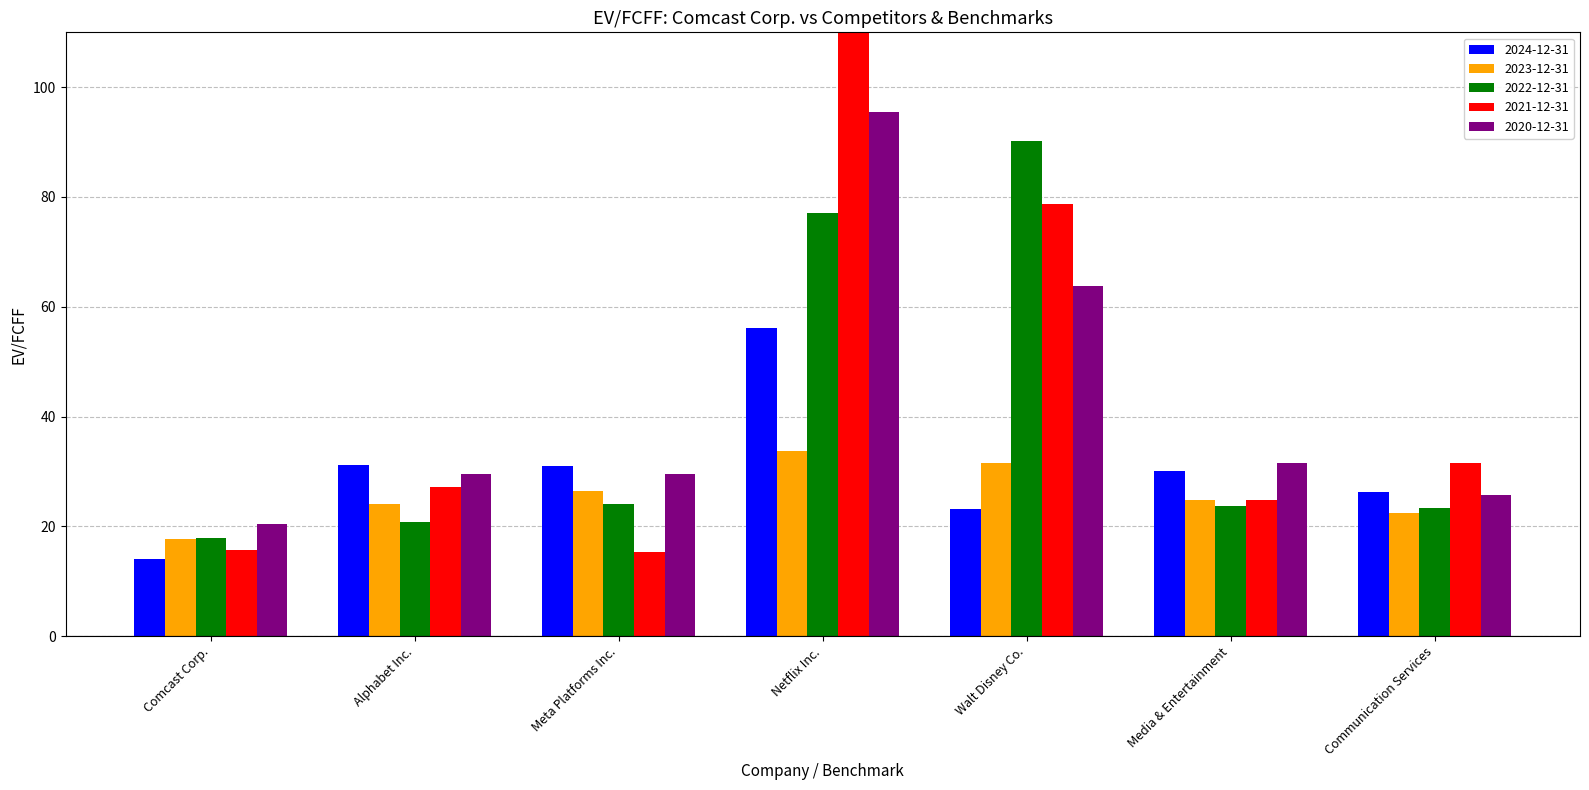

What is the spread (max minus min) of values at Meta Platforms Inc.?

15.6